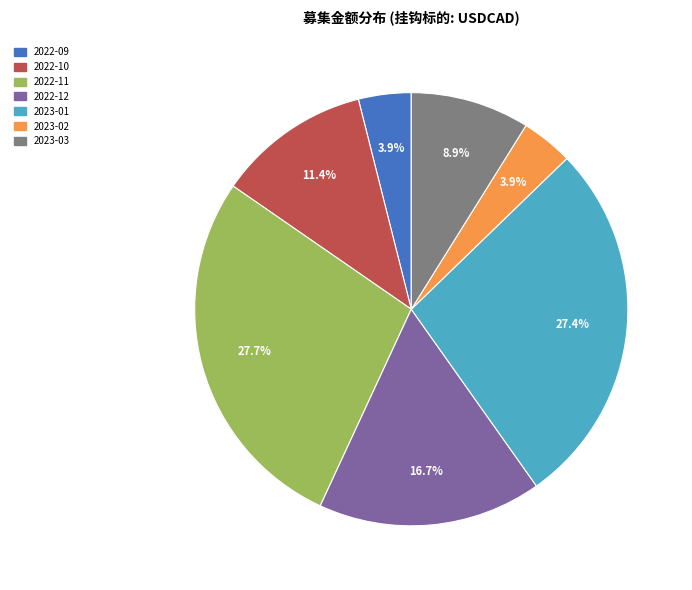

Is there any slice that represents more than half of the pie?

No